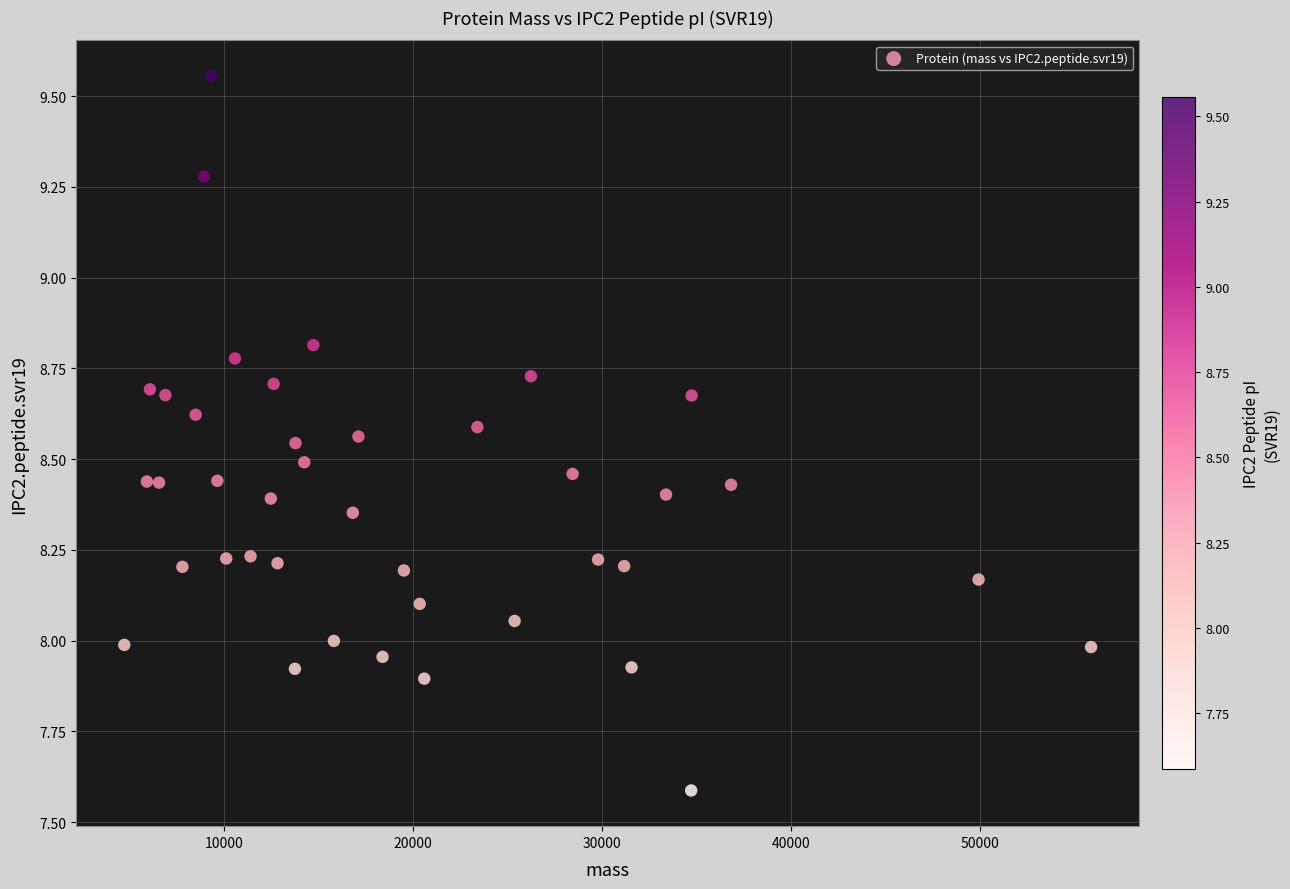

What is the range of X values (max minus min)?

51203.8